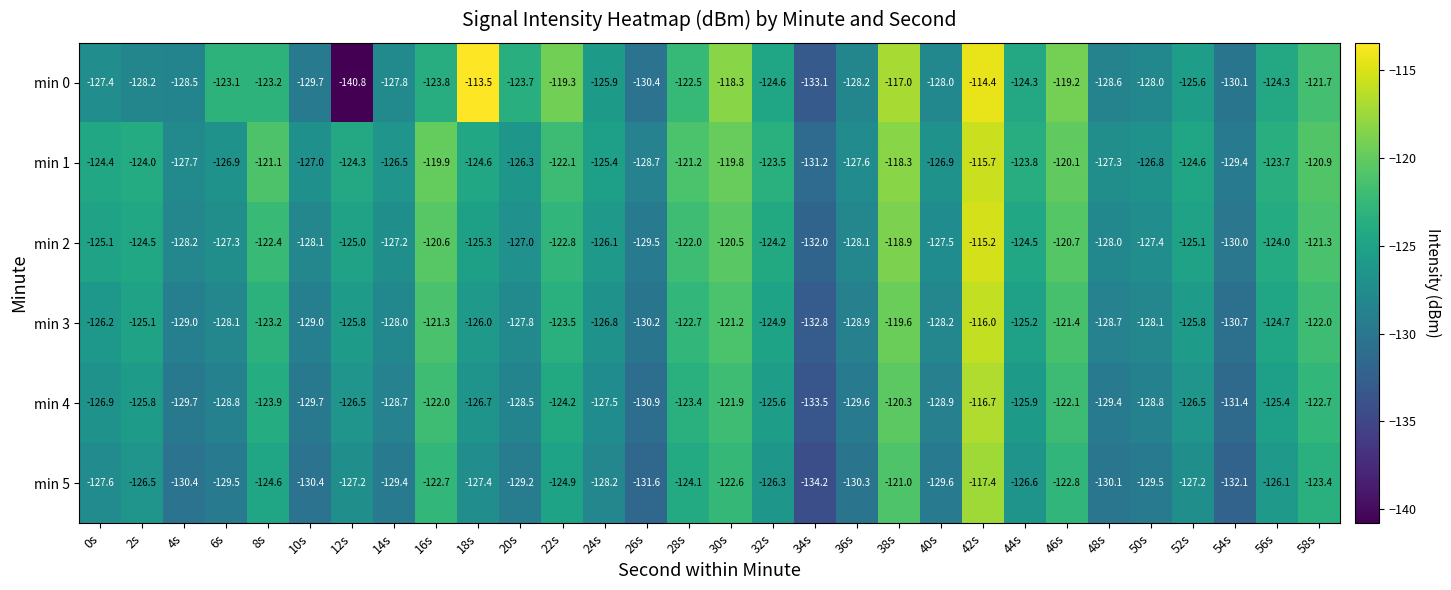

How many series are shown in this chart?

6